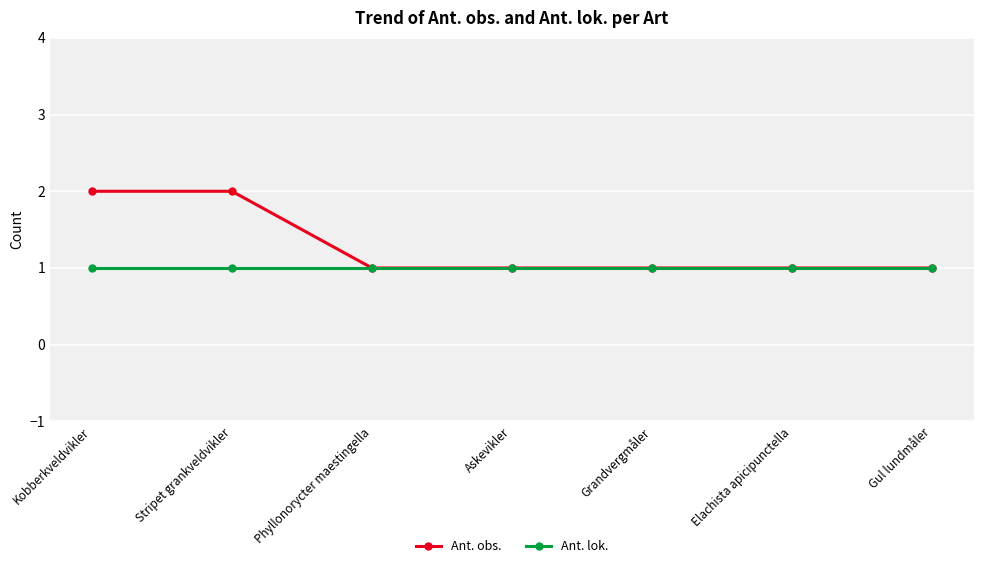

List the series in order of their peak value, lowest first.

Ant. lok., Ant. obs.